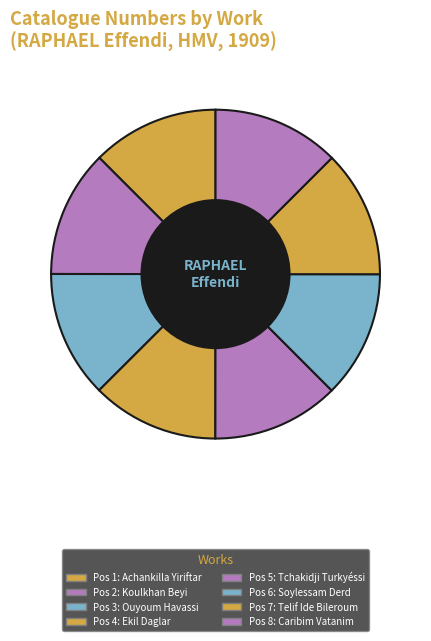

How many segments does this pie chart have?

8